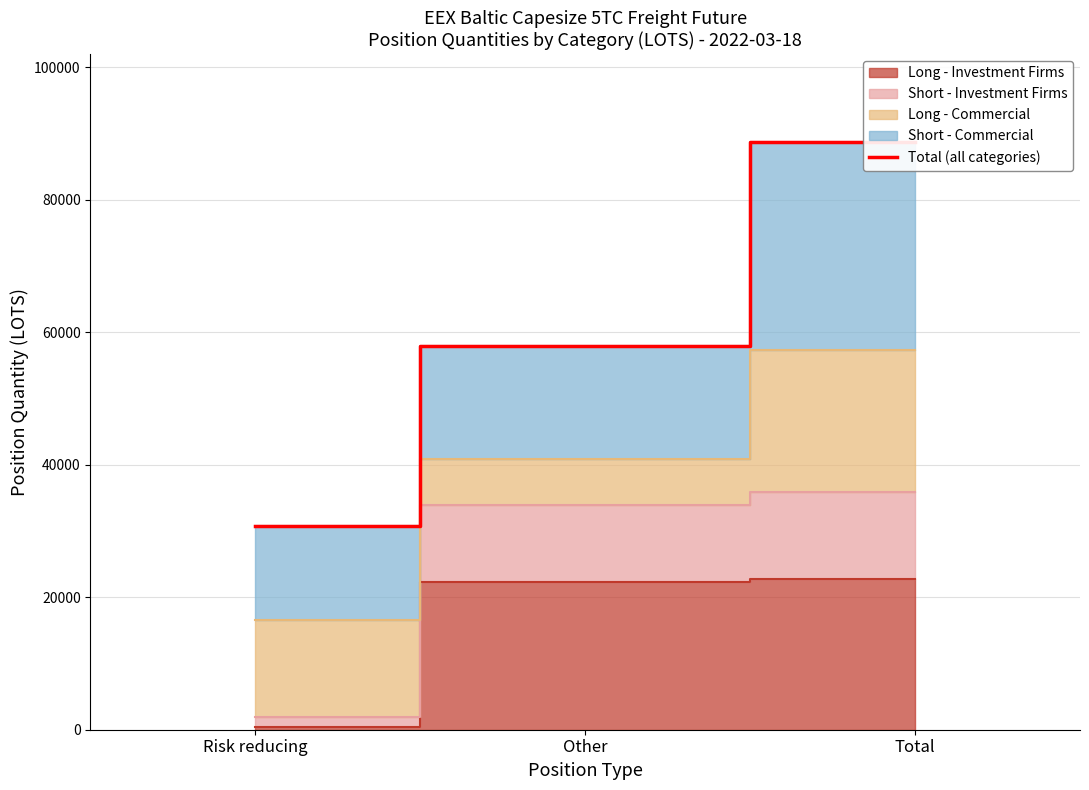

At which category does the chart reach its minimum across all series?

Risk reducing